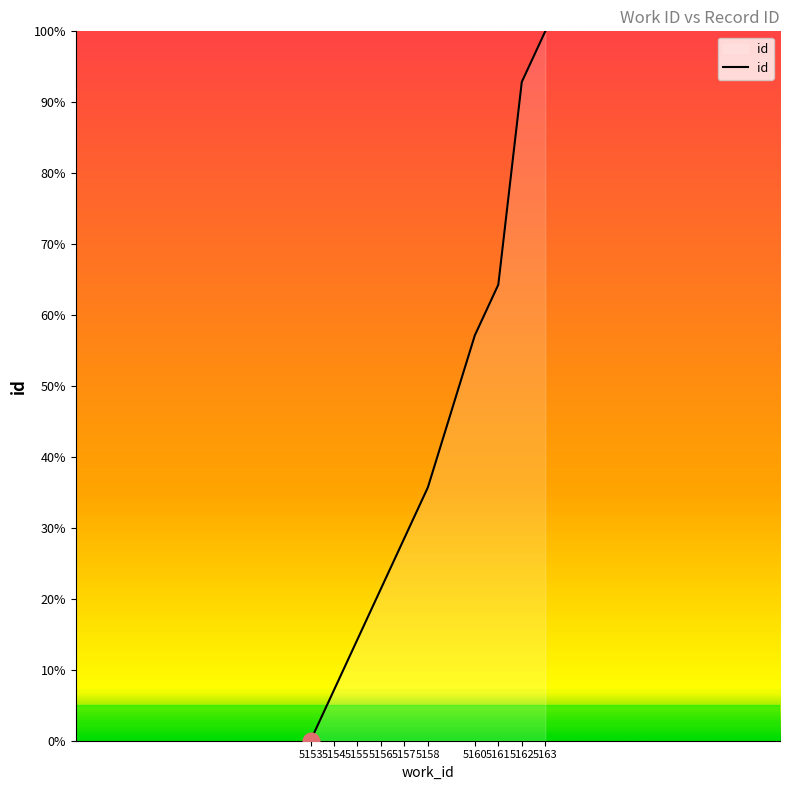

Where is the data nearest to the value 50?

5160